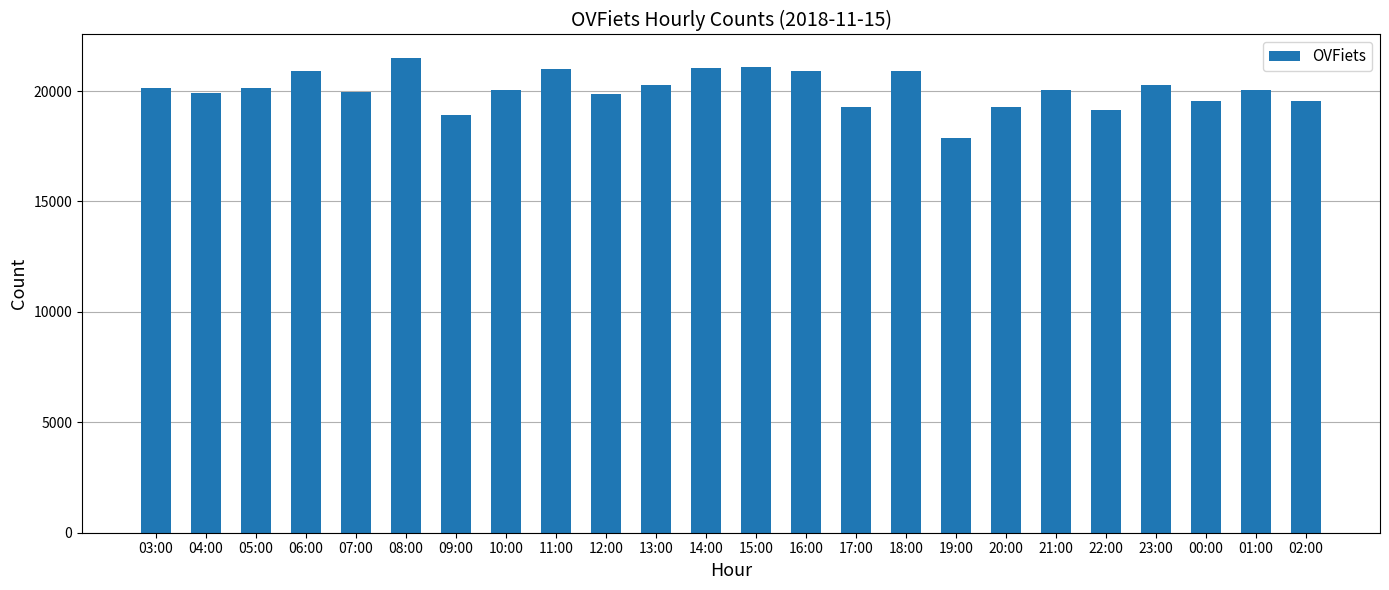

What is the ratio of the value at 06:00 to the value at 05:00?

1.0